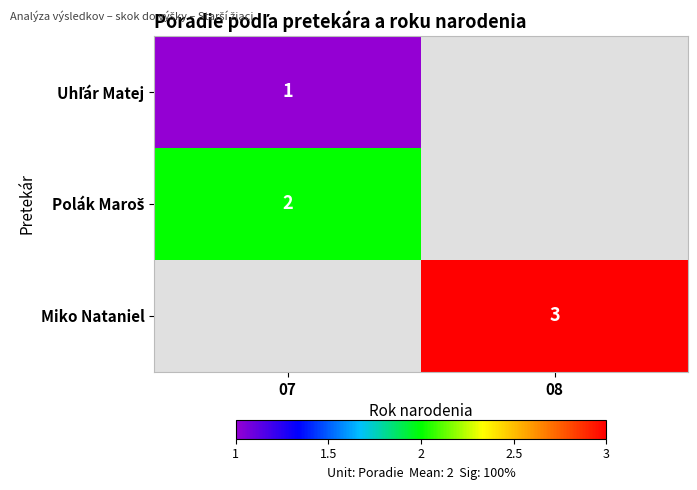

How many data points does each series have?

2